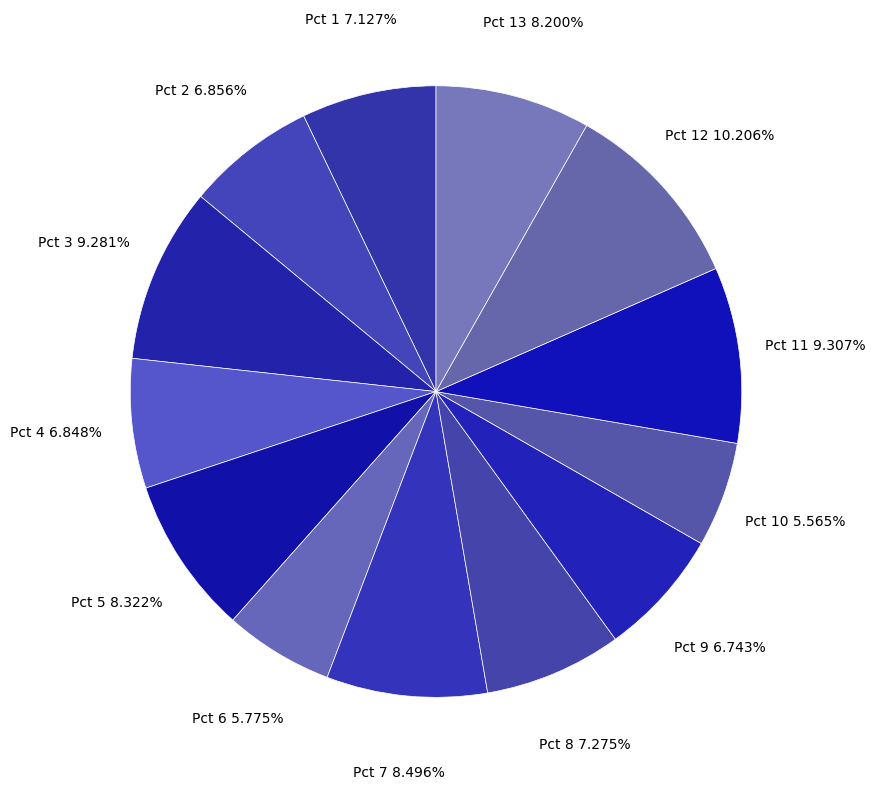

How many segments does this pie chart have?

13